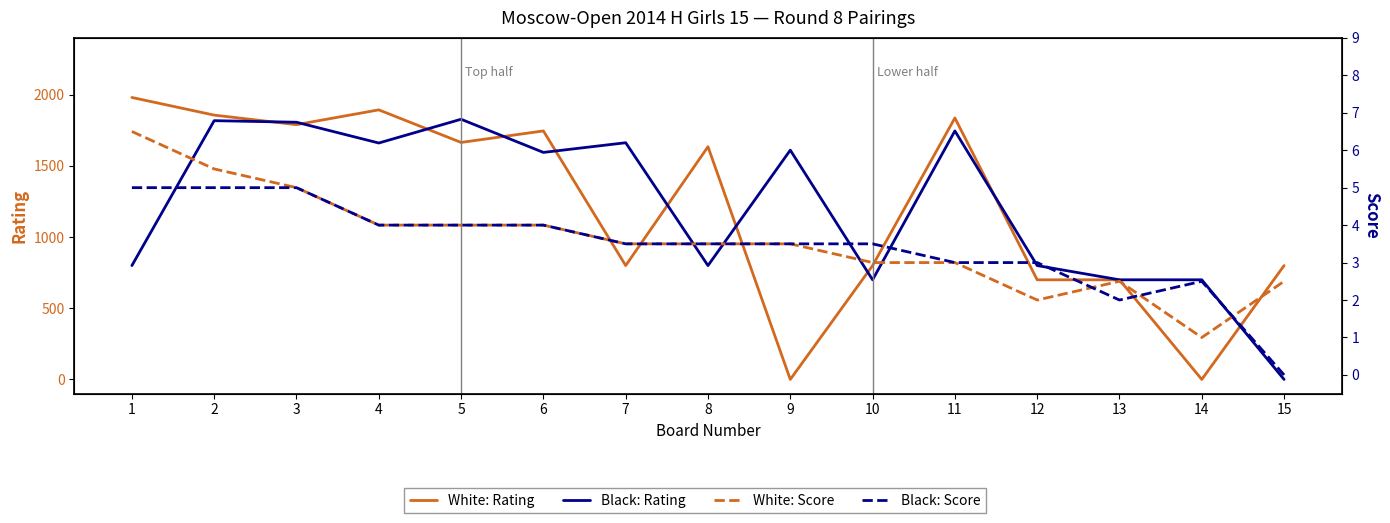

At which category does Black: Score reach its first local valley?

13